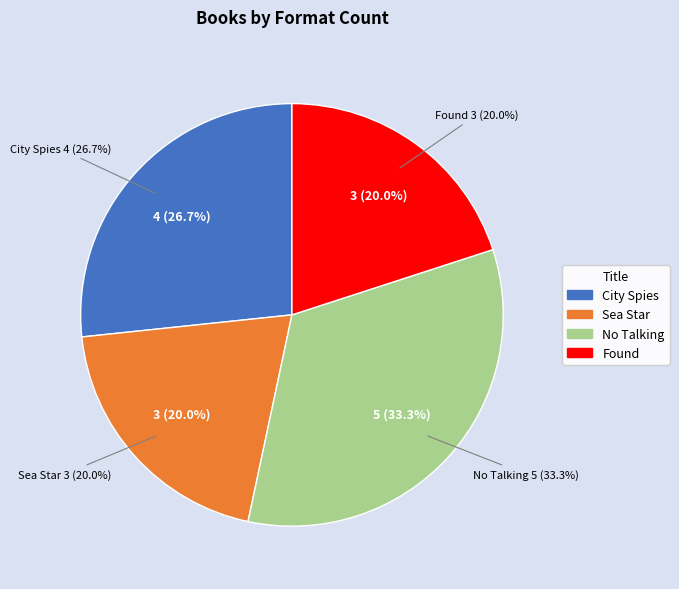

To the nearest percent, what is the average slice percentage?

25%